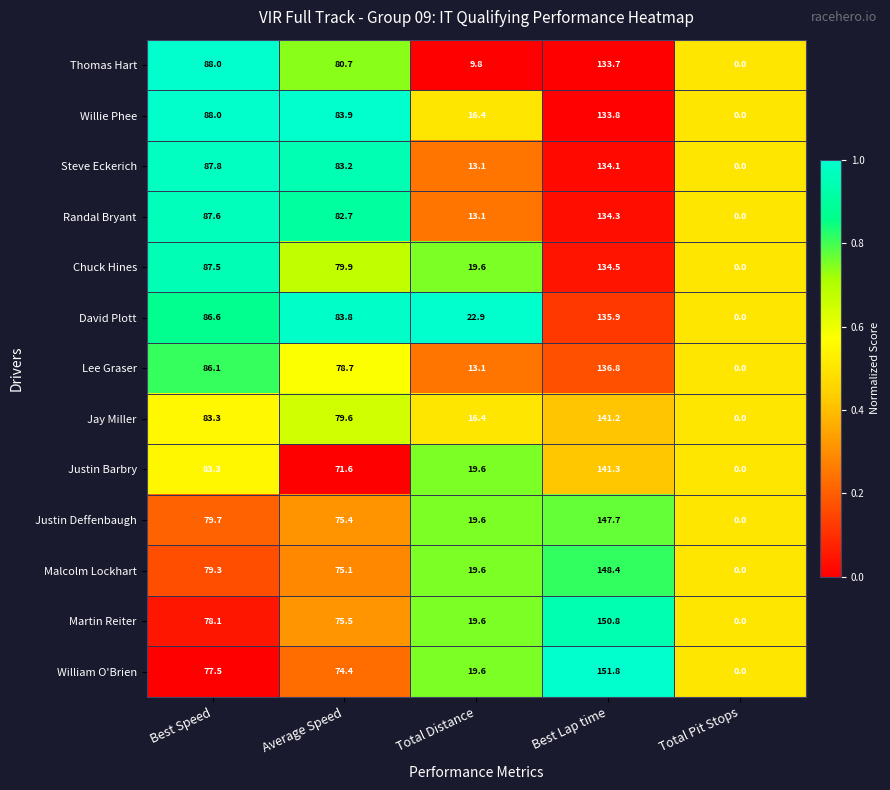

Which category has the lowest value across all series?

Total Pit Stops